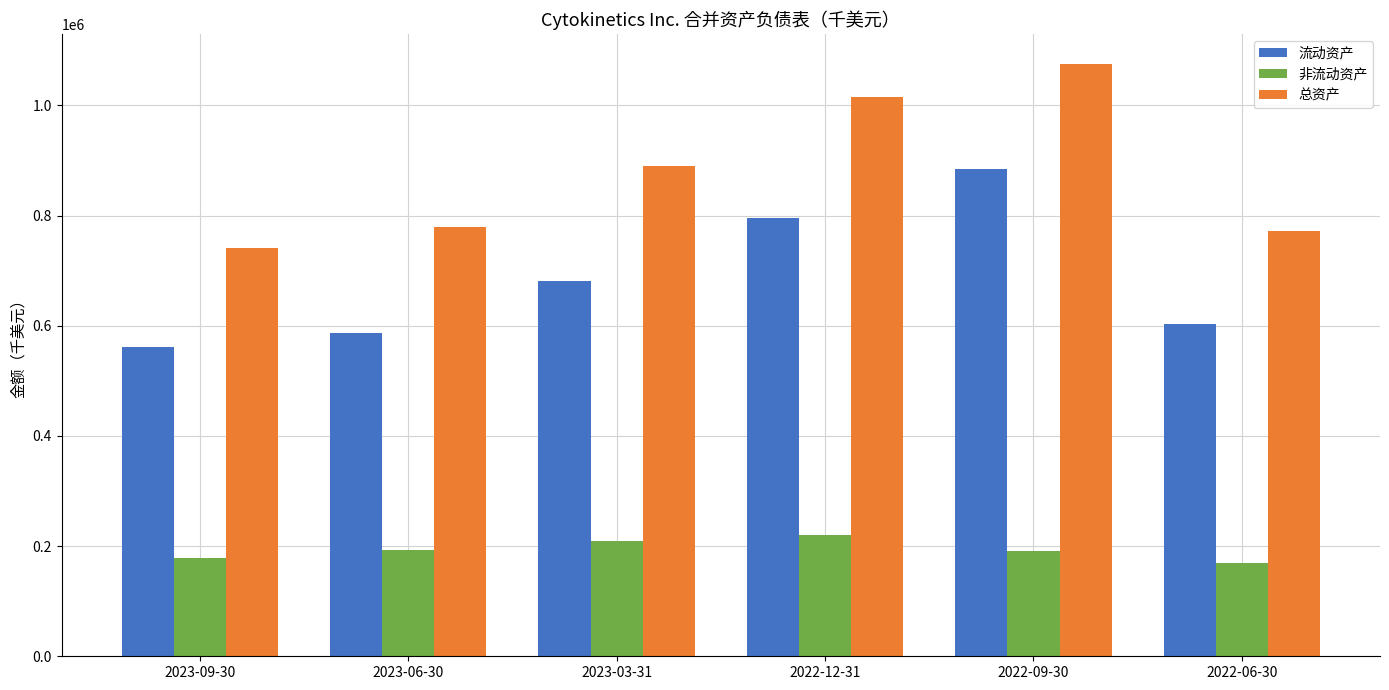

Which series has the largest total across all categories?

总资产